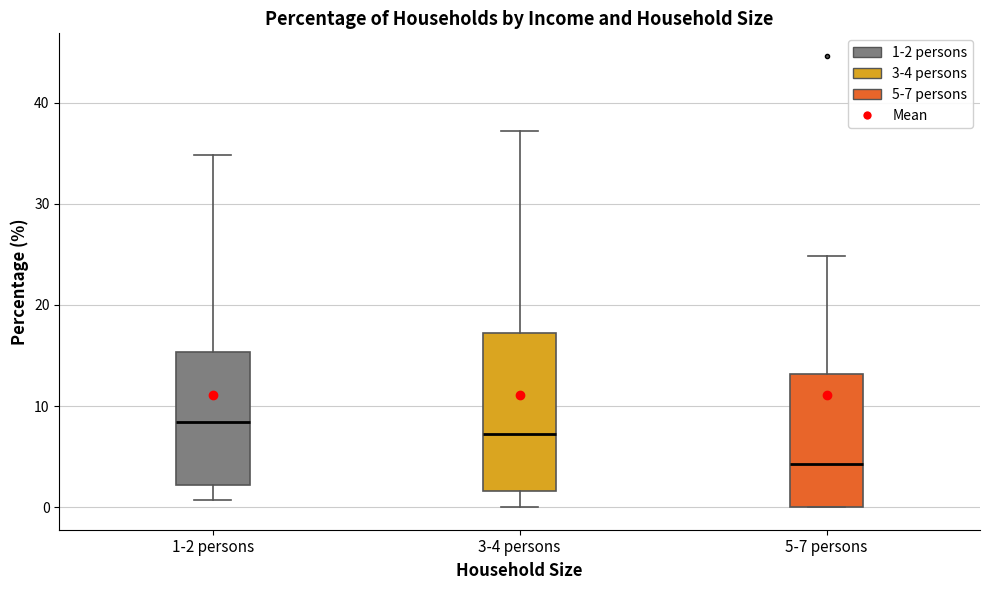

Reading left to right, read every box against the y-axis: the position of its median line, the range the box covers, and the ends of its whiskers. The values are not printed on the chart, so give them approximately, as read against the axis.

1-2 persons: median 8, box 2 to 15, whiskers 1 to 35
3-4 persons: median 7, box 2 to 17, whiskers 0 to 37
5-7 persons: median 4, box 0 to 13, whiskers 0 to 25